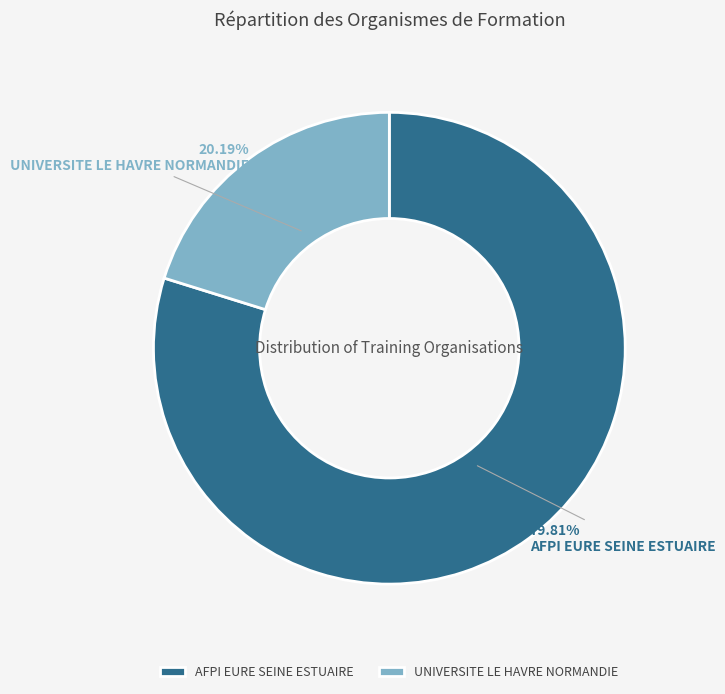

Which category has the biggest portion of the pie?

AFPI EURE SEINE ESTUAIRE